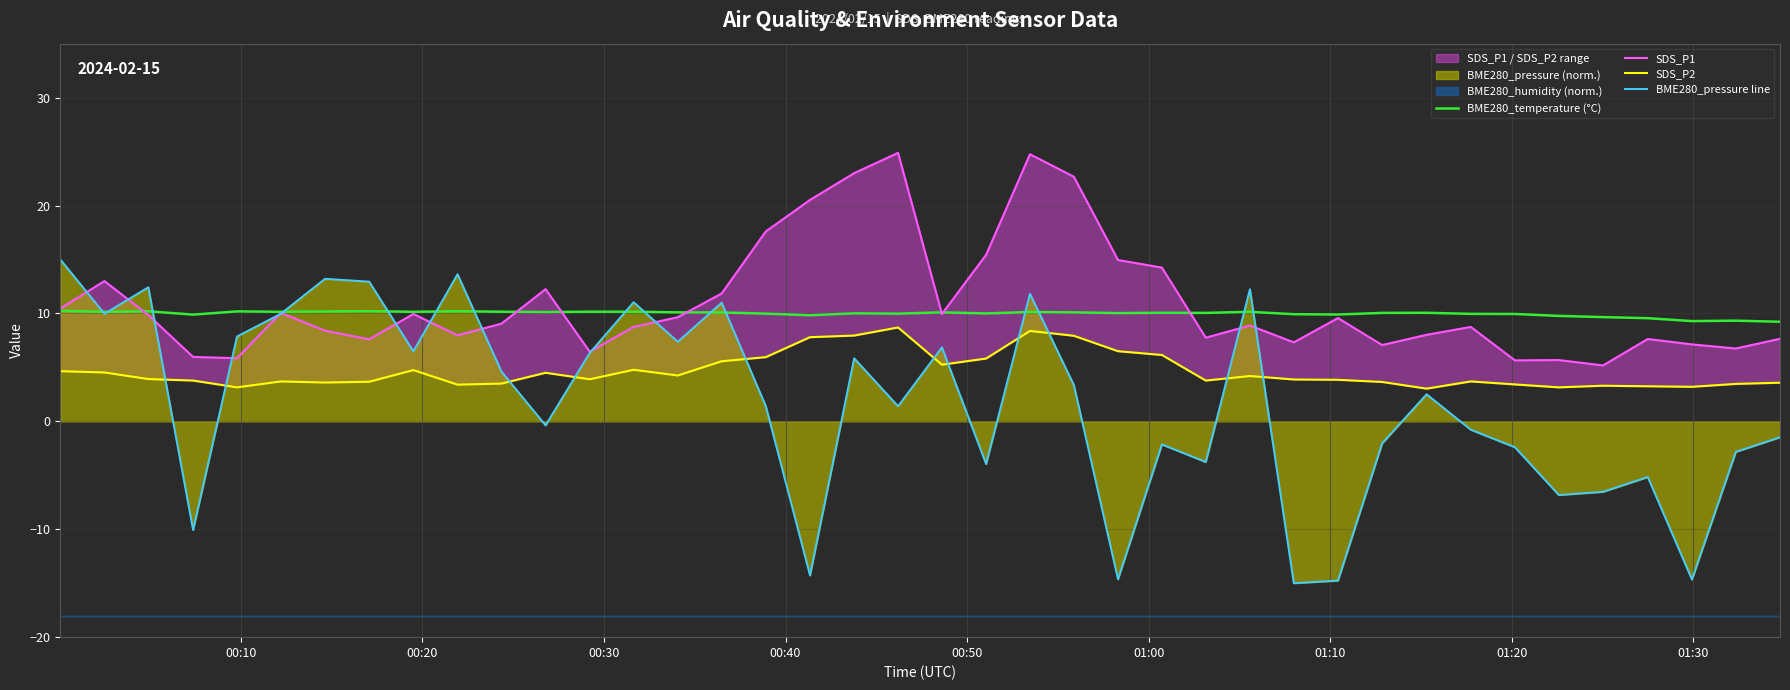

What is the maximum value for BME280_pressure line?

15.0